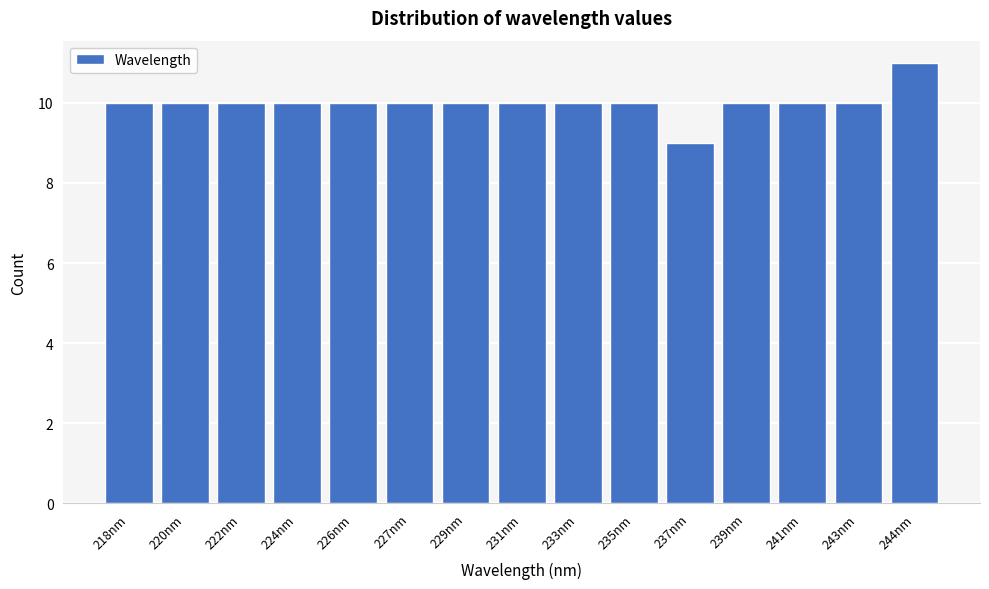

Reading left to right, transcribe all the data shown in this chart.

10	10	10	10	10	10	10	10	10	10	9	10	10	10	11